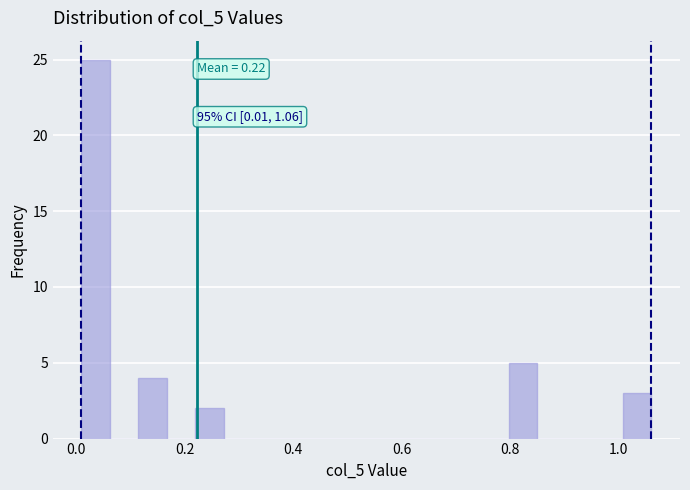

Read against the x-axis, roughly where is the centre of the tallest bar?

0.04